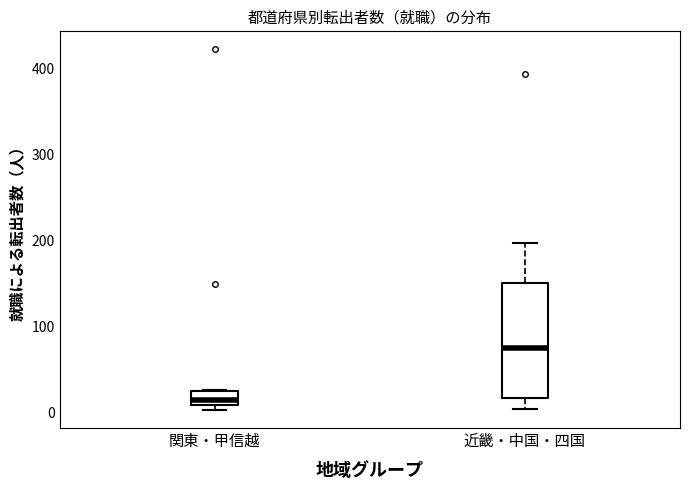

Which box is the tallest, from its lower edge to its upper edge?

近畿・中国・四国